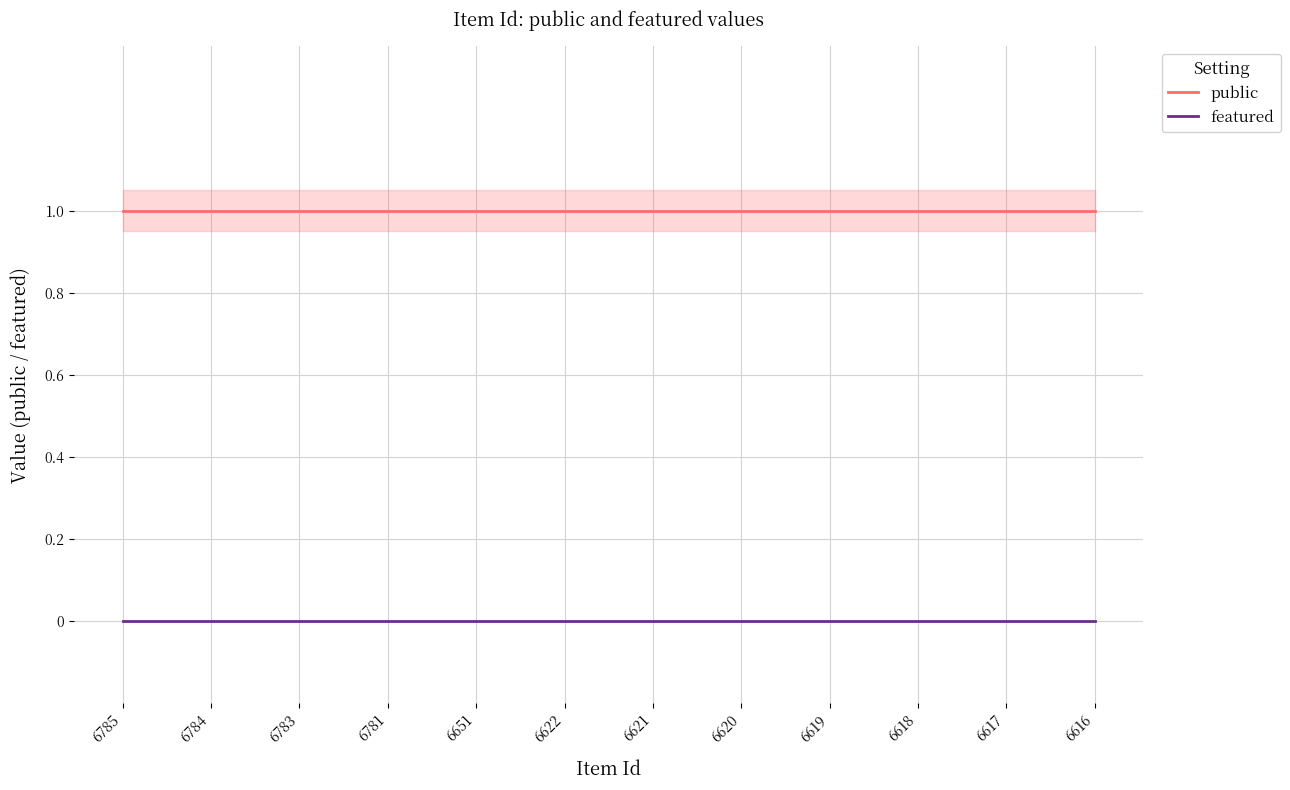

At which label does public reach its minimum?

6785